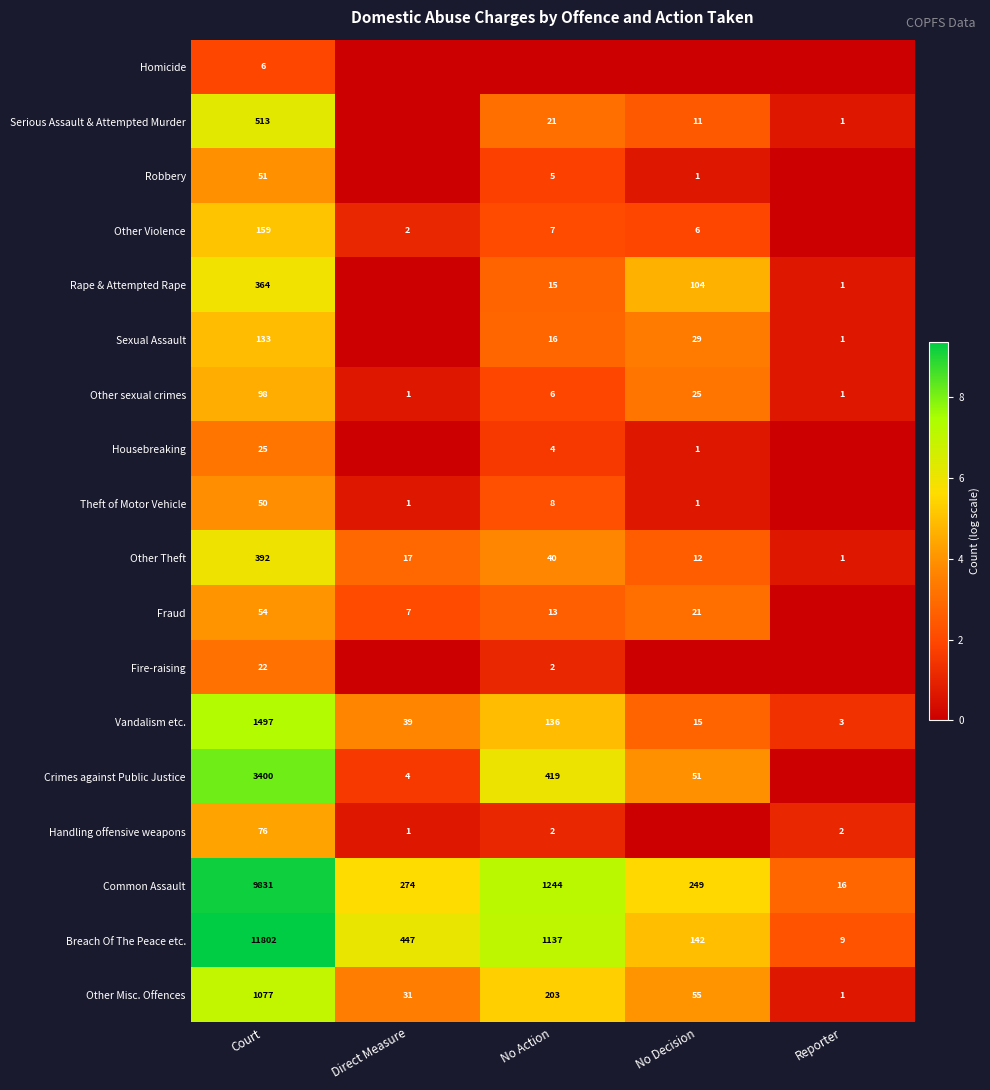

The value of Theft of Motor Vehicle at Court is 50. True or false?

True